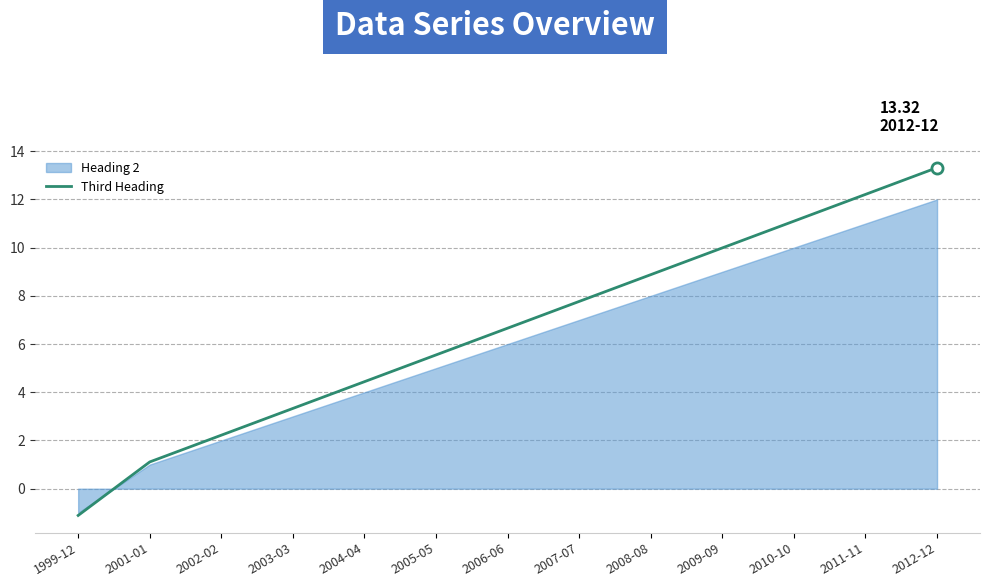

What is the sum of the values at 2008-08 and 2011-11?

21.1